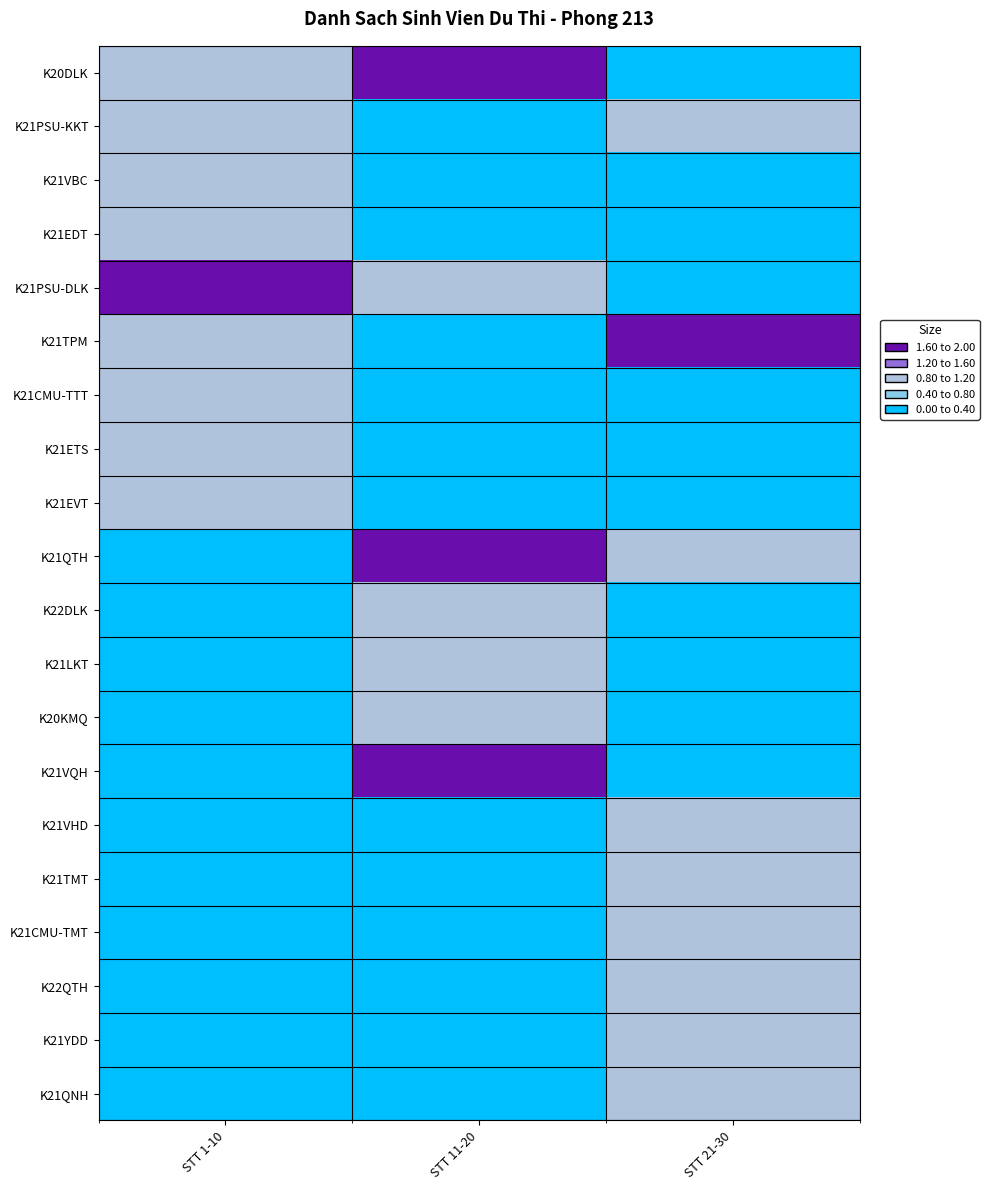

At how many categories does at least one series exceed 1?

3